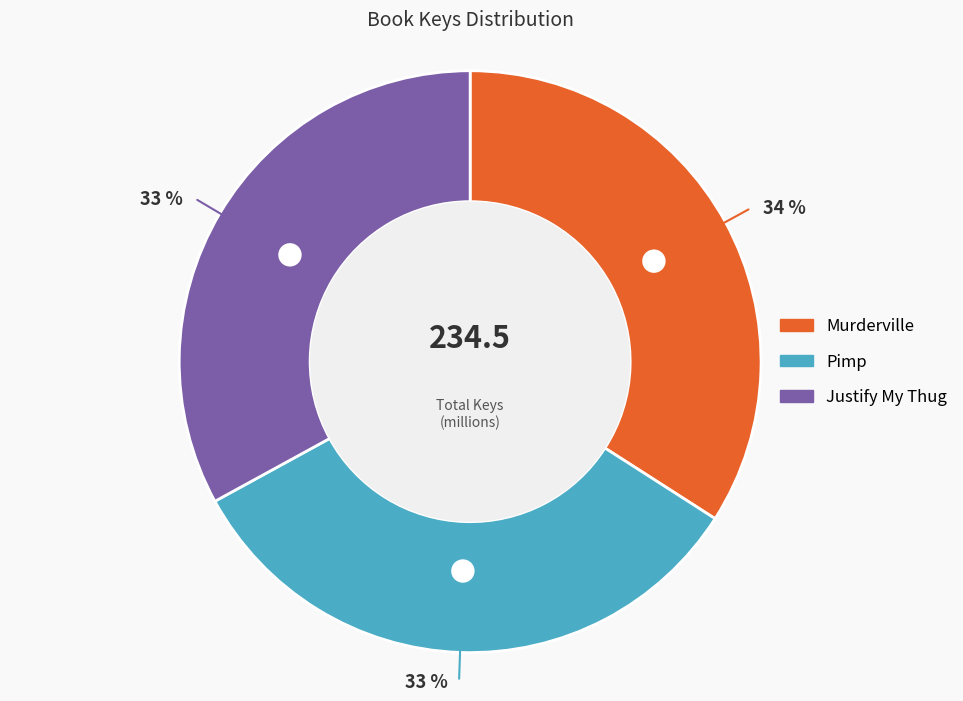

Does any single category account for the majority?

No